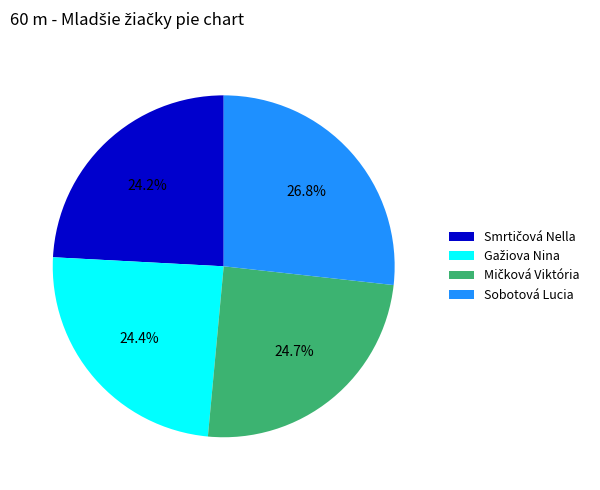

True or false: Sobotová Lucia accounts for 27% of the total.

True